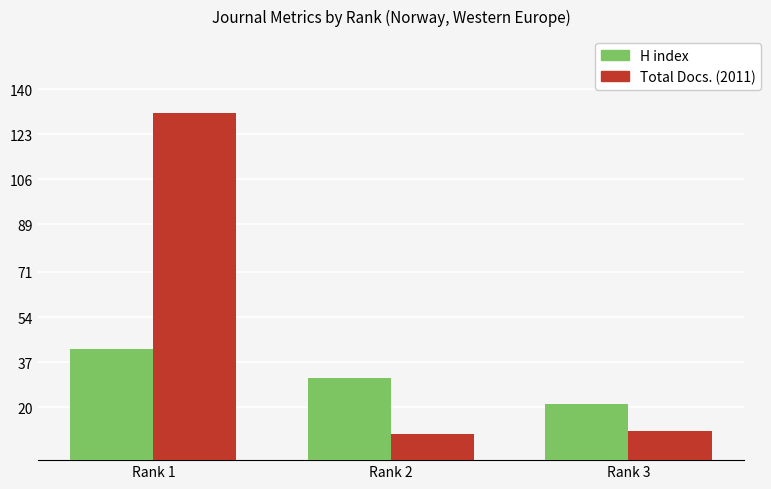

Is it true that H index equals 21 at Rank 3?

True